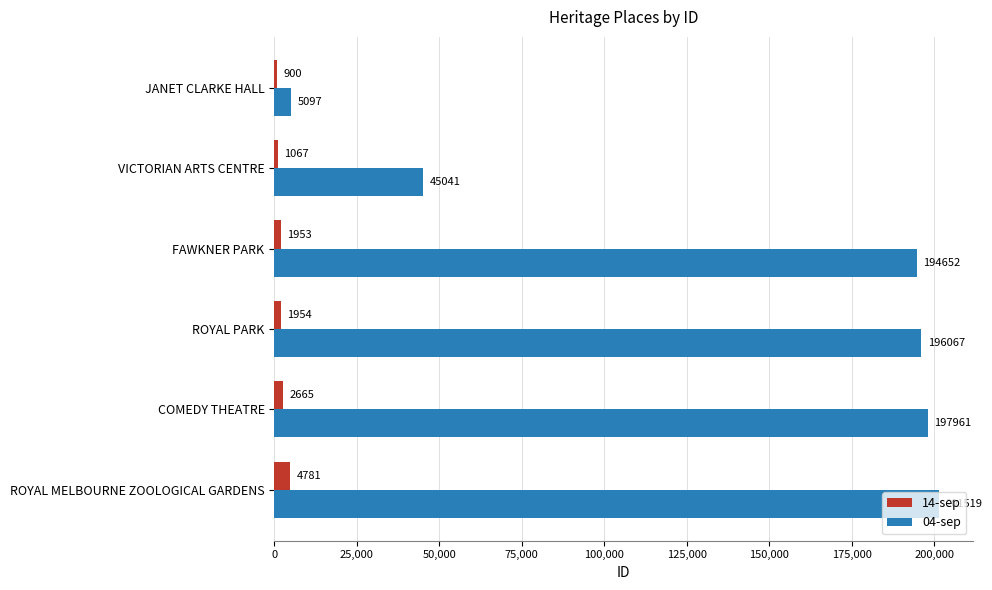

What is the total value across all series at COMEDY THEATRE?

200626